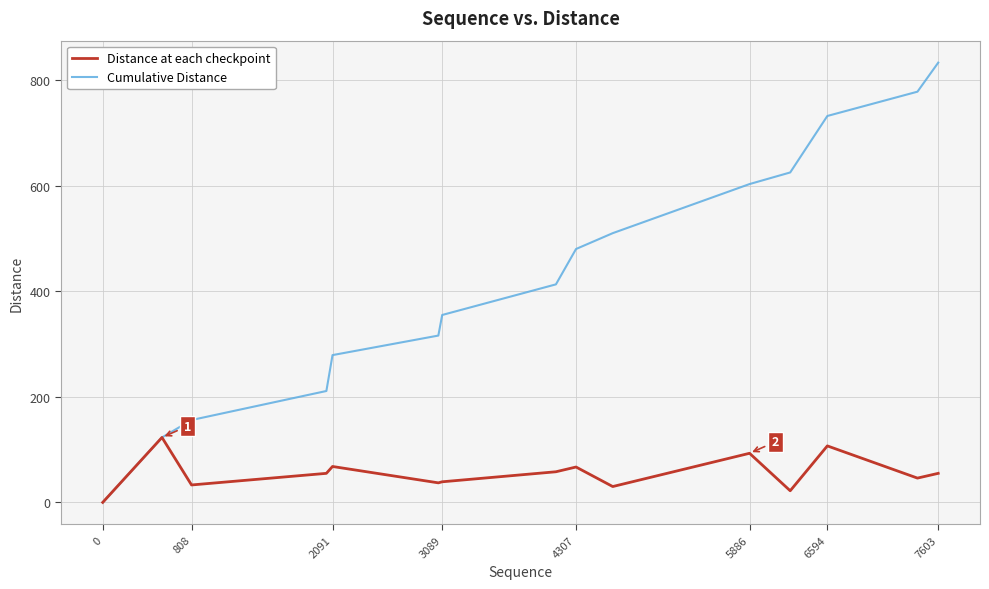

What is the sum of all Distance at each checkpoint values?

833